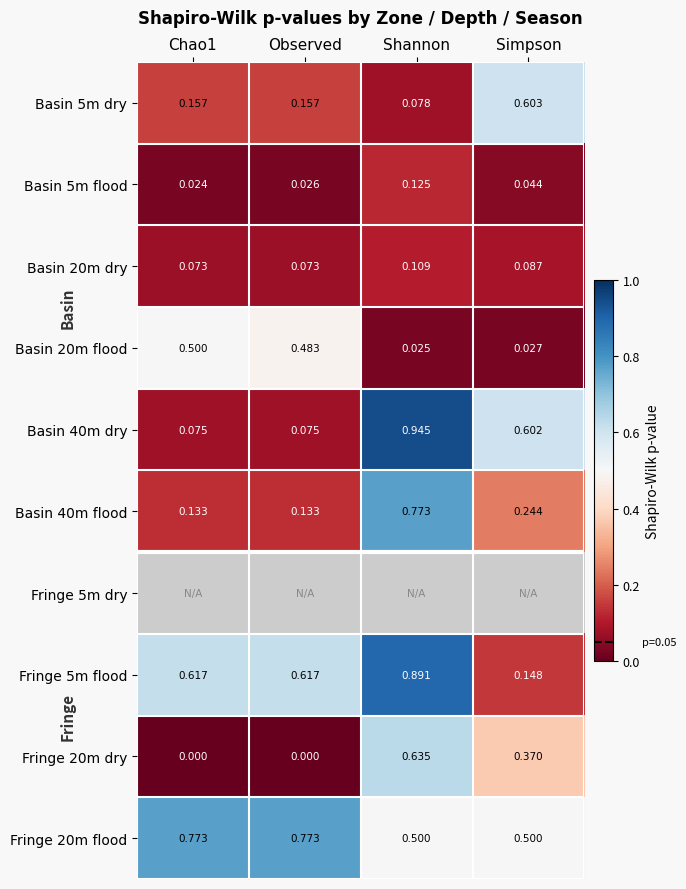

Which label corresponds to the smallest value in the chart?

Chao1